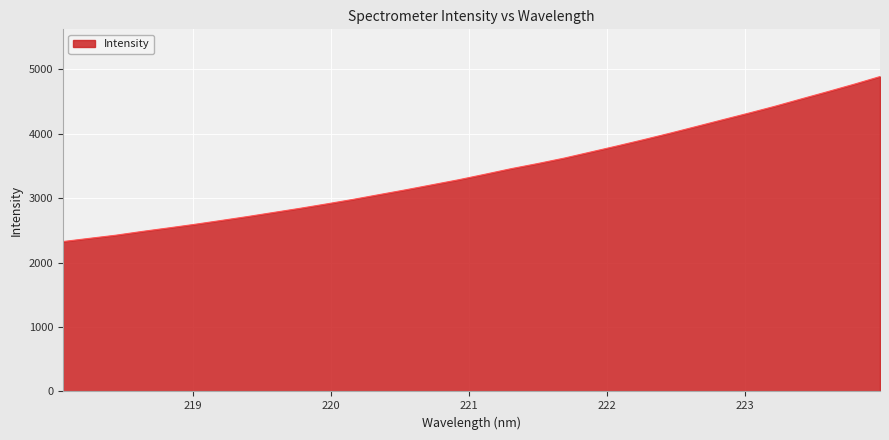

What is the difference between the maximum and minimum values?

2561.6